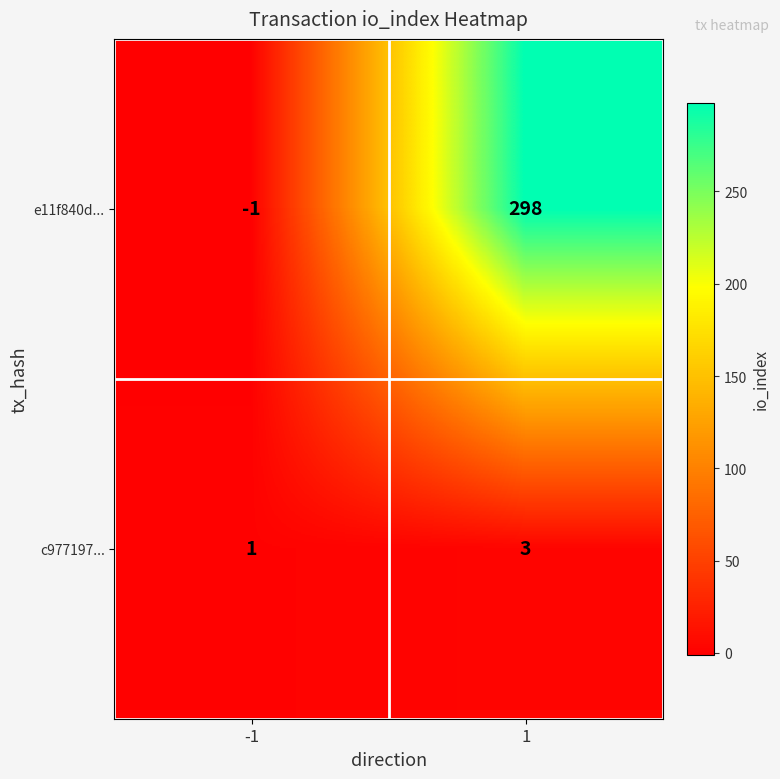

What is the maximum value shown in the chart?

298